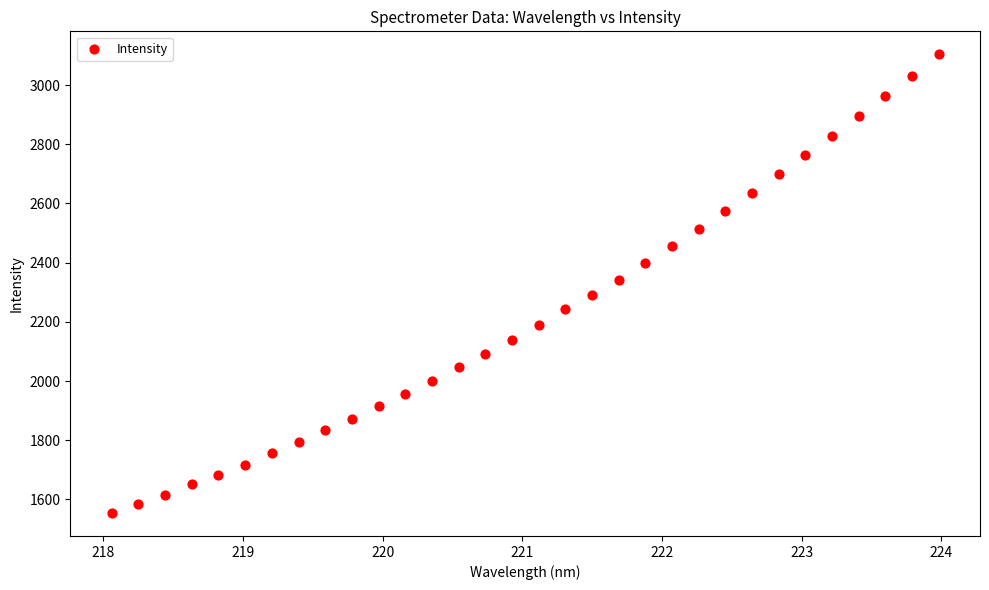

What is the range of Y values (max minus min)?

1549.9